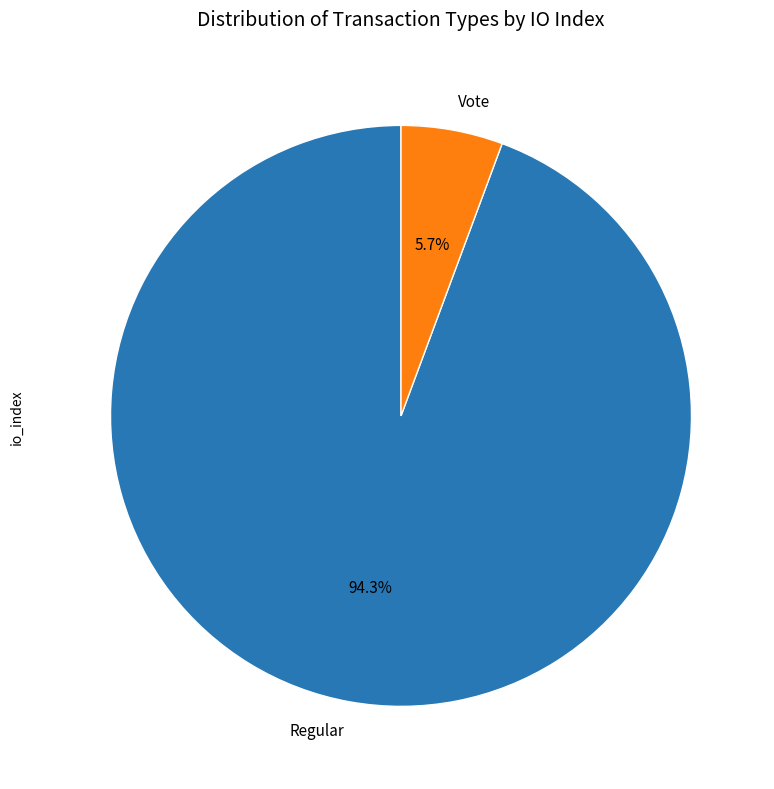

Rank the categories by value from lowest to highest.

Vote, Regular